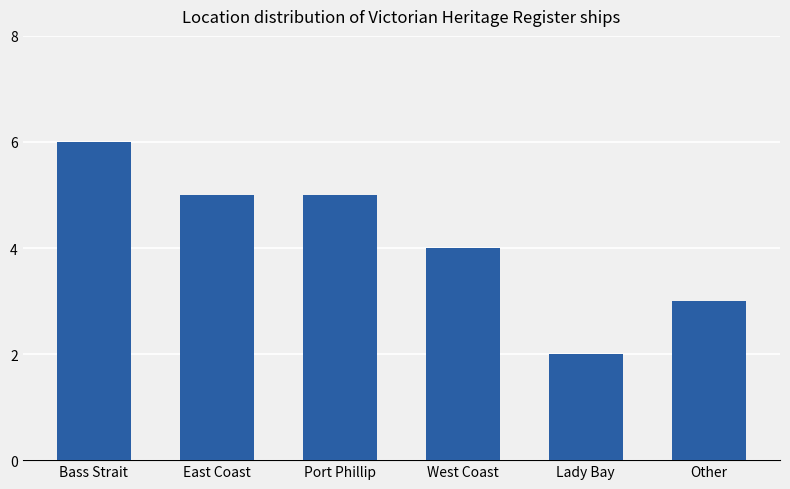

Reading left to right, list all the values displayed in this chart.

6	5	5	4	2	3